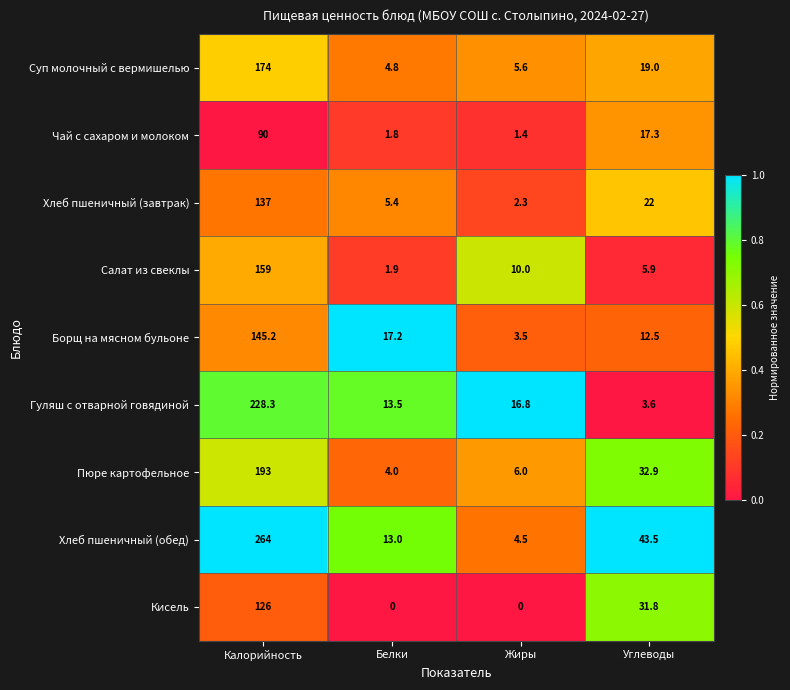

What is the sum of the Суп молочный с вермишелью values at Калорийность and Жиры?

179.6